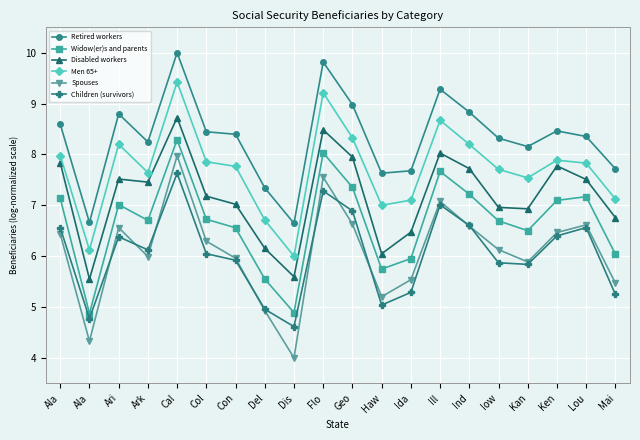

Rank the series at Mai from highest to lowest value.

Retired workers, Men 65+, Disabled workers, Widow(er)s and parents, Spouses, Children (survivors)